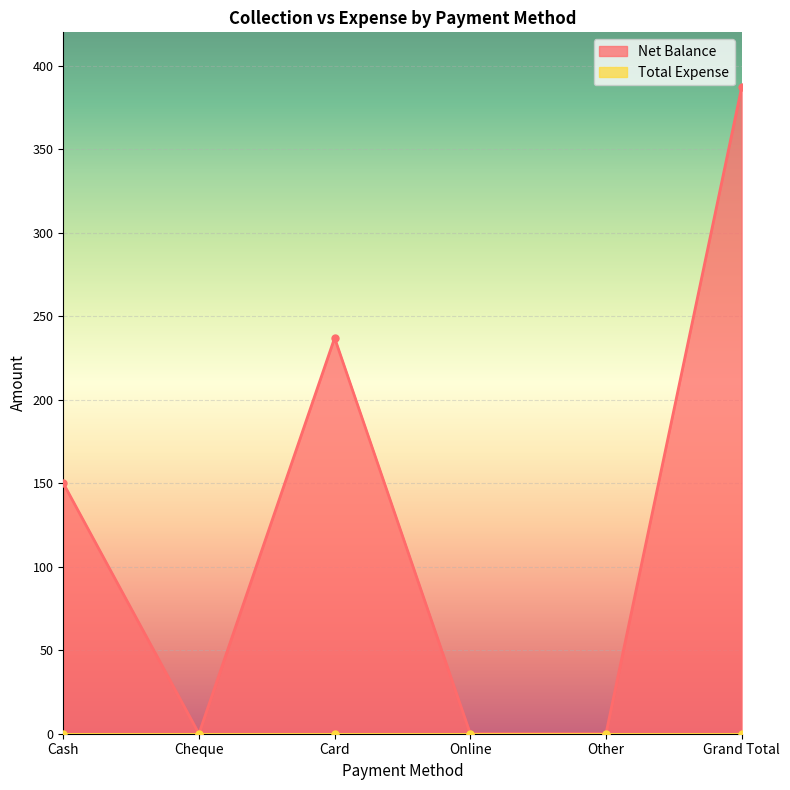

Where does the data first go above 150?

Card